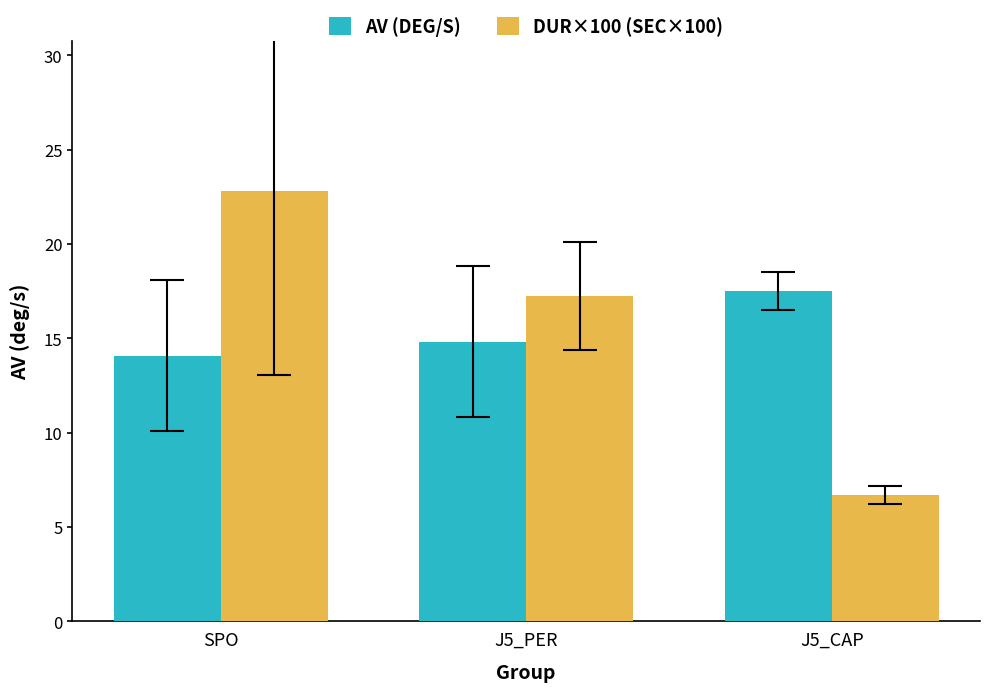

How many bars are there in each group?

2